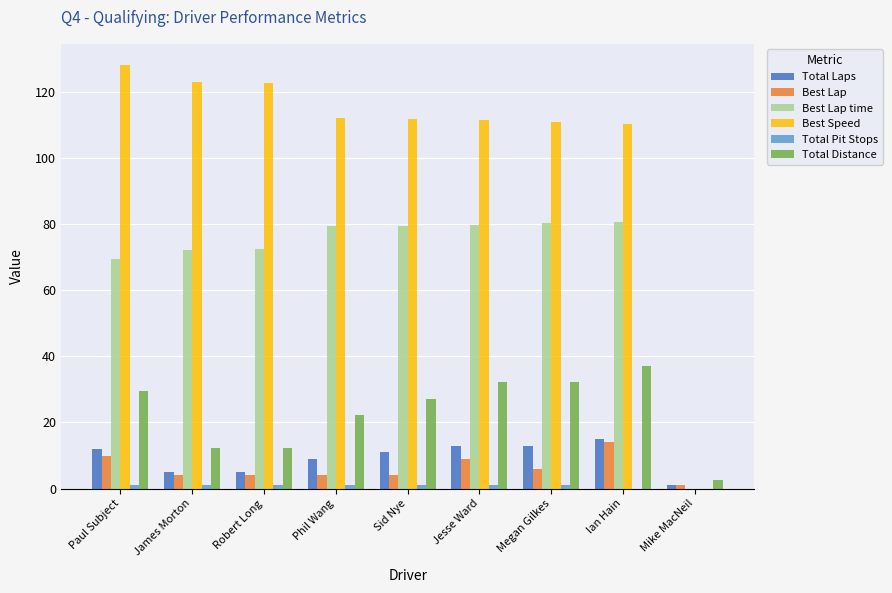

What is the sum of all Total Distance values?

207.5